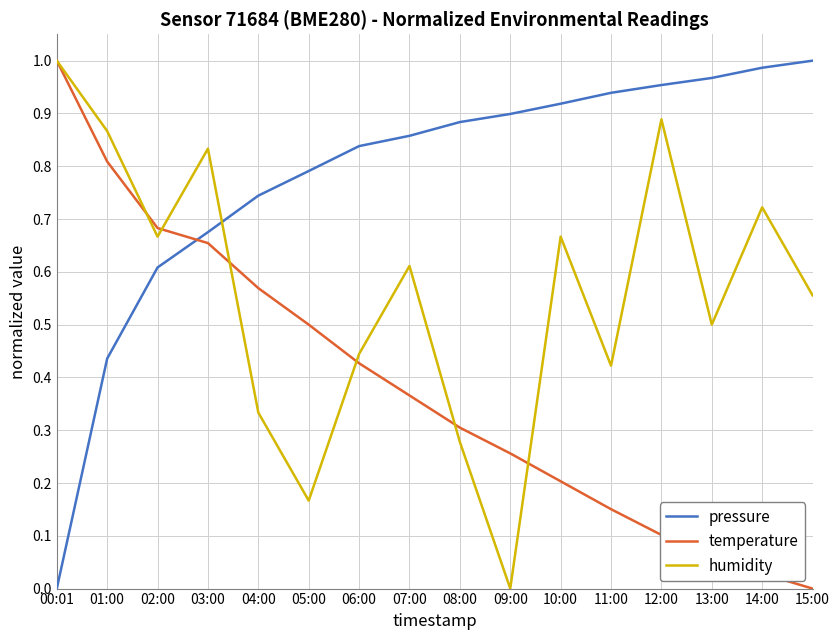

What position from the right is 13:00?

3